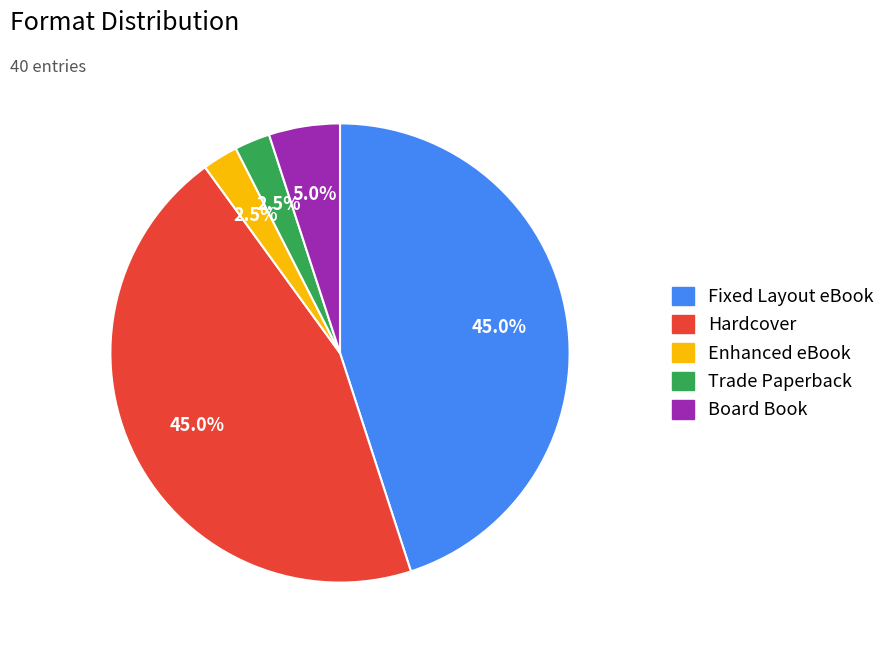

Is Board Book the majority of the pie?

No